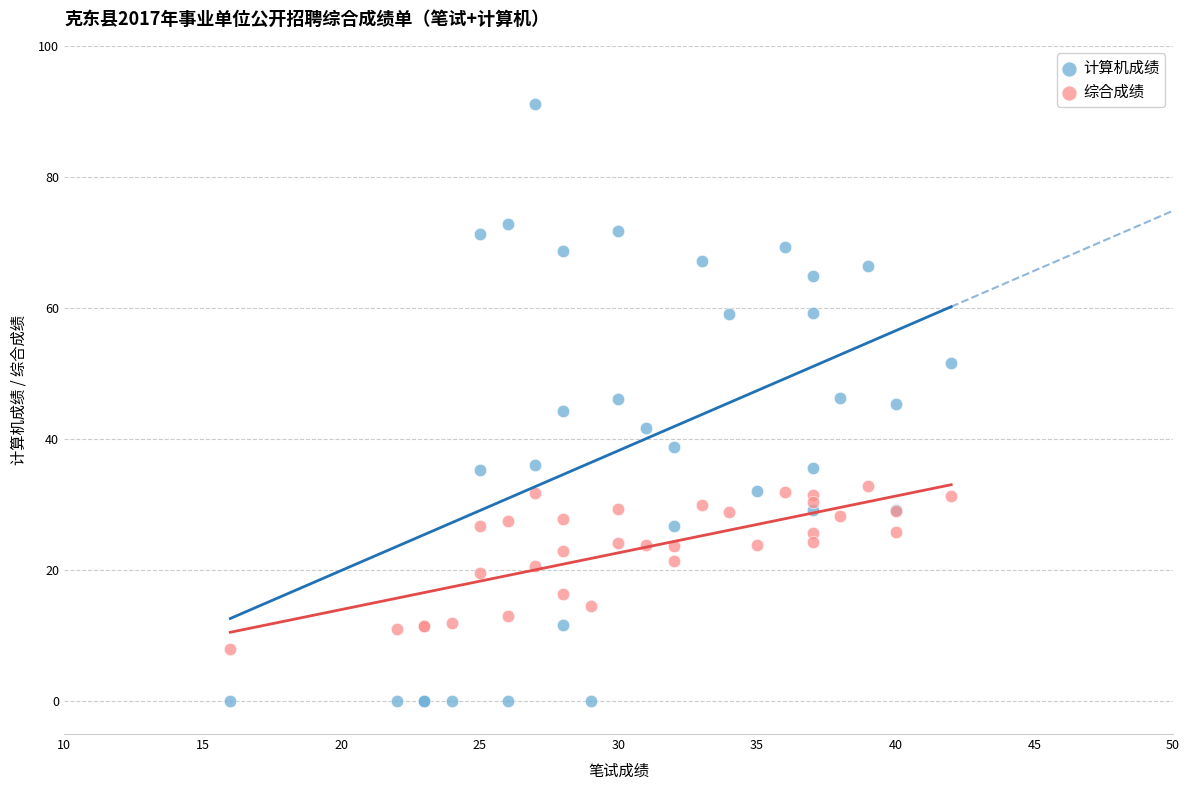

Which series contains the highest Y value?

计算机成绩